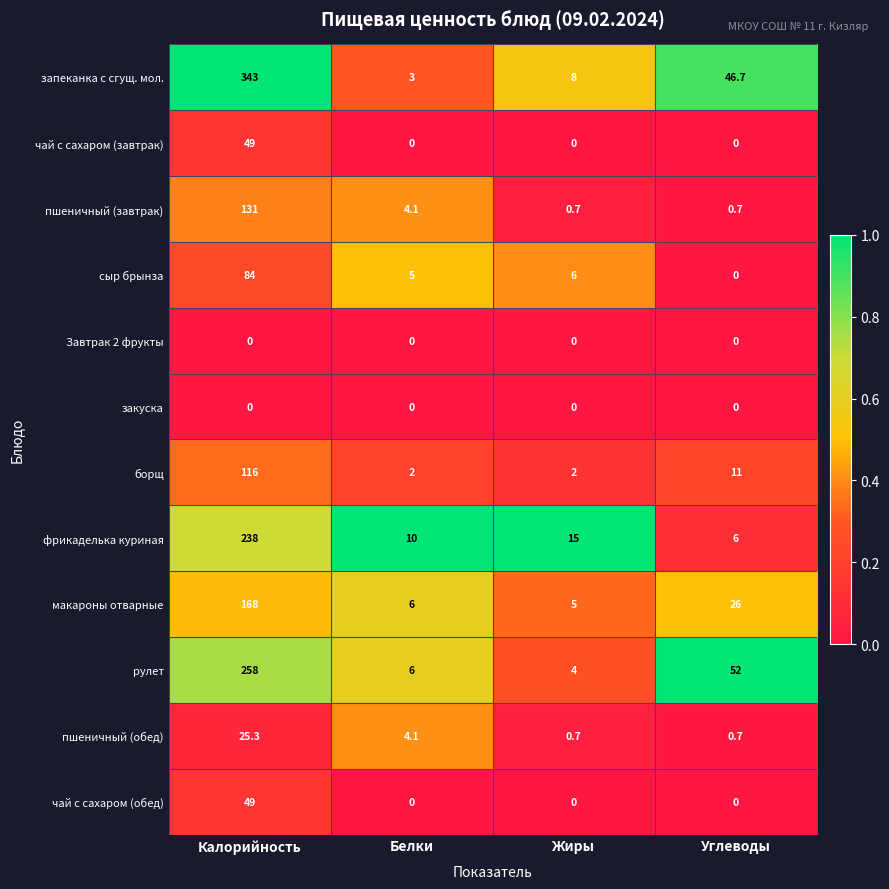

Which series has the largest total across all categories?

запеканка с сгущ. мол.